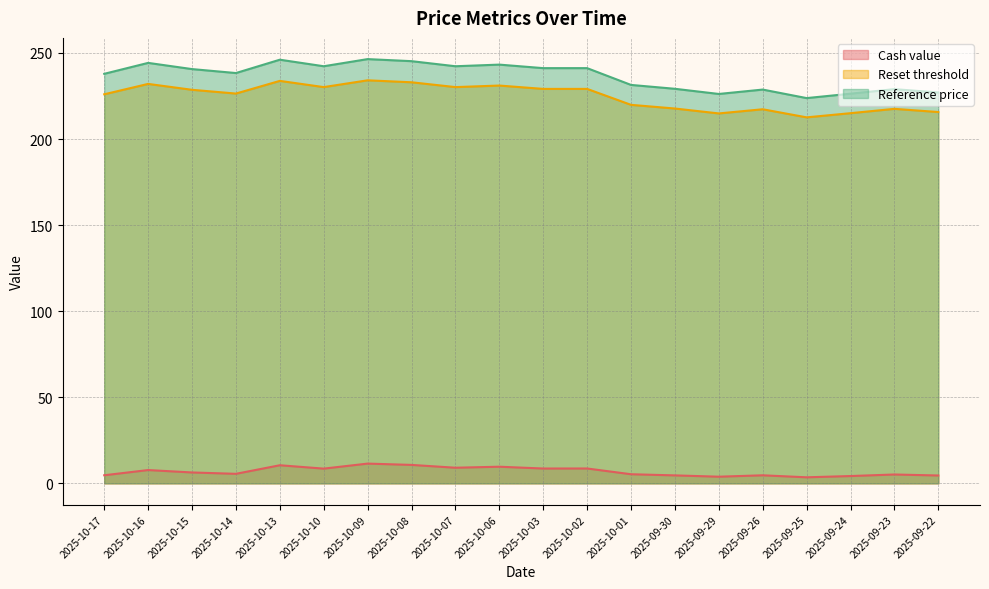

Reading left to right, what are all the values shown in this chart?

Cash value: 4.7	7.7	6.3	5.5	10.5	8.6	11.5	10.7	9.1	9.7	8.6	8.6	5.3	4.6	3.9	4.7	3.5	4.2	5.1	4.6
Reset threshold: 226.0	232.0	228.6	226.4	233.8	230.2	234.1	233.0	230.2	231.1	229.1	229.1	219.9	217.7	214.9	217.3	212.6	215.0	217.6	215.7
Reference price: 237.9	244.2	240.7	238.3	246.1	242.3	246.4	245.2	242.3	243.2	241.2	241.2	231.4	229.2	226.2	228.8	223.8	226.3	229.0	227.1